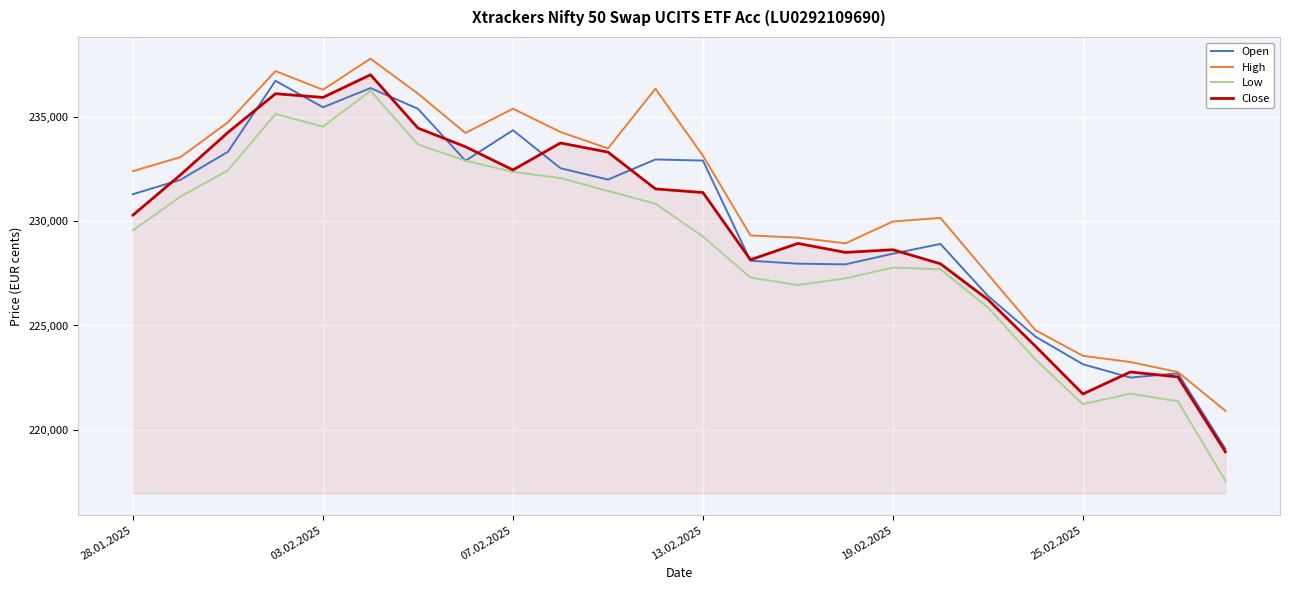

Which series has the largest total across all categories?

High